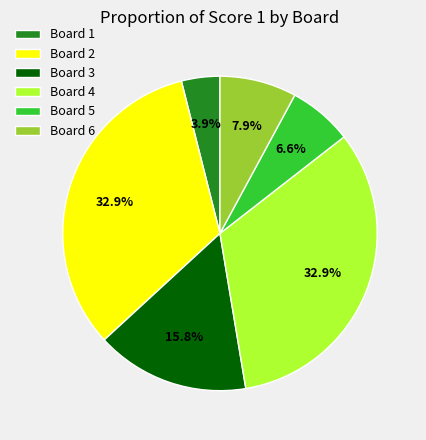

Do Board 5 and Board 4 together represent more than half of the pie?

No